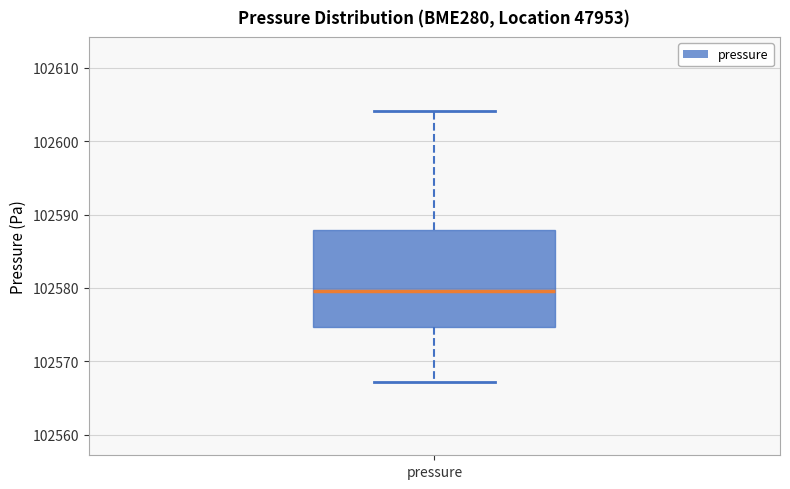

Transcribe this box plot: give where the median line is, the range the box spans, and where the two whiskers end, as read against the y-axis. The values are not printed on the chart, so give them approximately, as read against the axis.

median 102580, box 102575 to 102588, whiskers 102567 to 102604